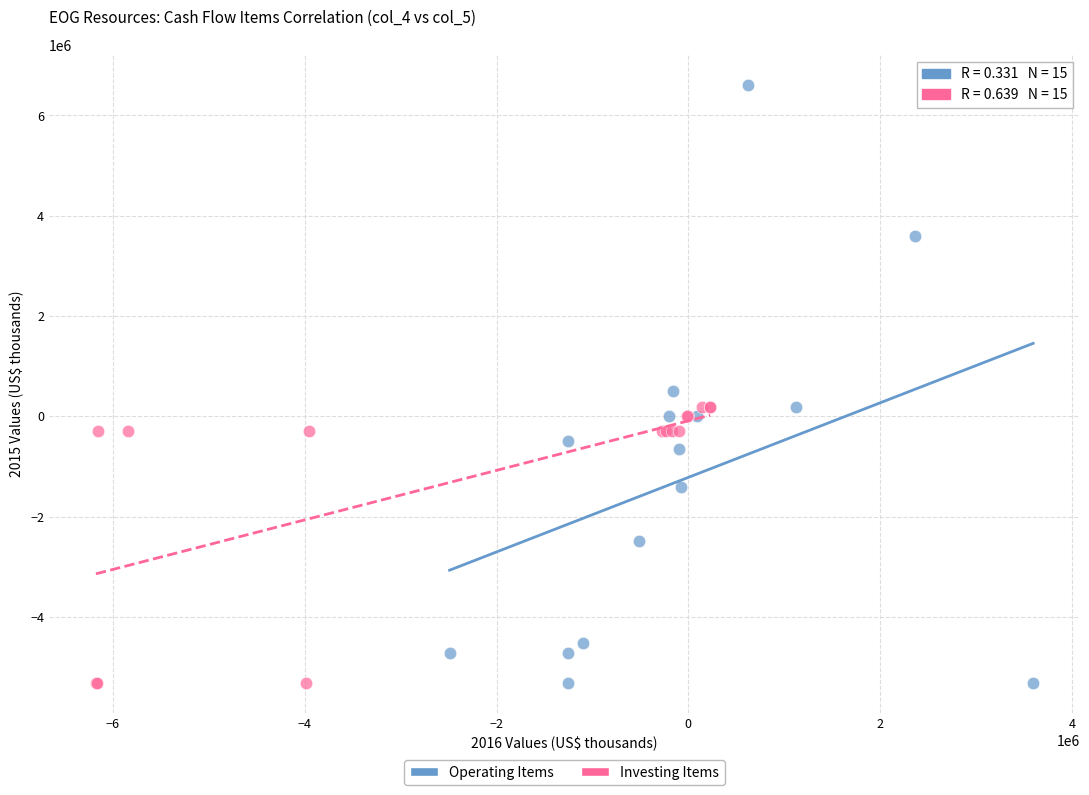

Which series has the widest spread of Y values?

Operating Items